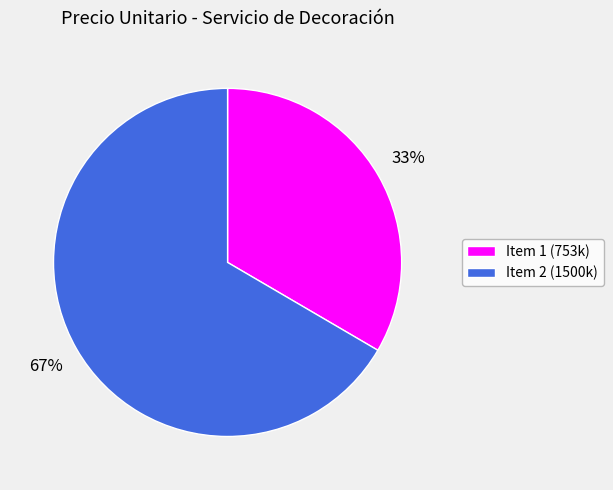

Does any single category account for the majority?

Yes